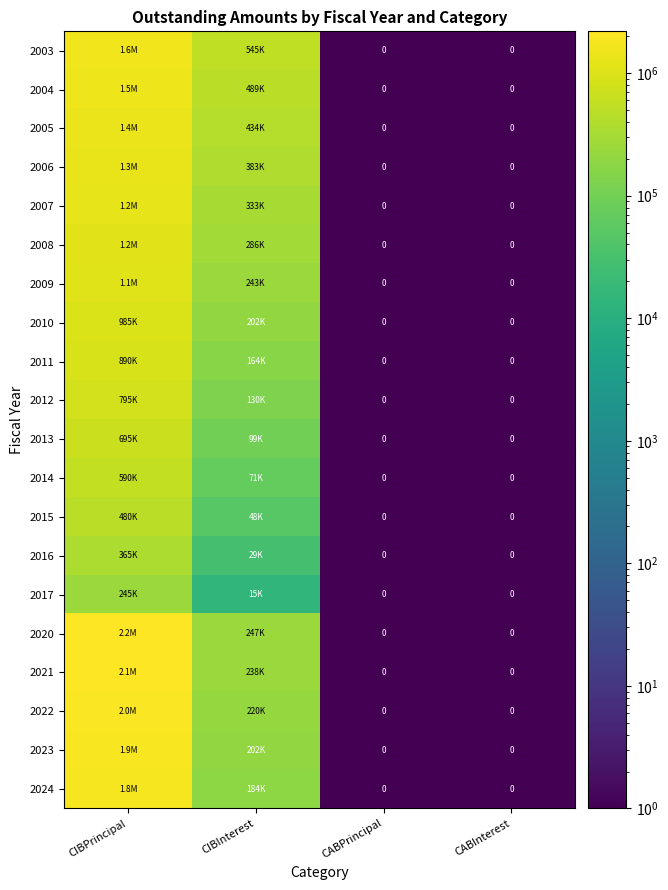

What is the greatest value displayed?

2195001.0